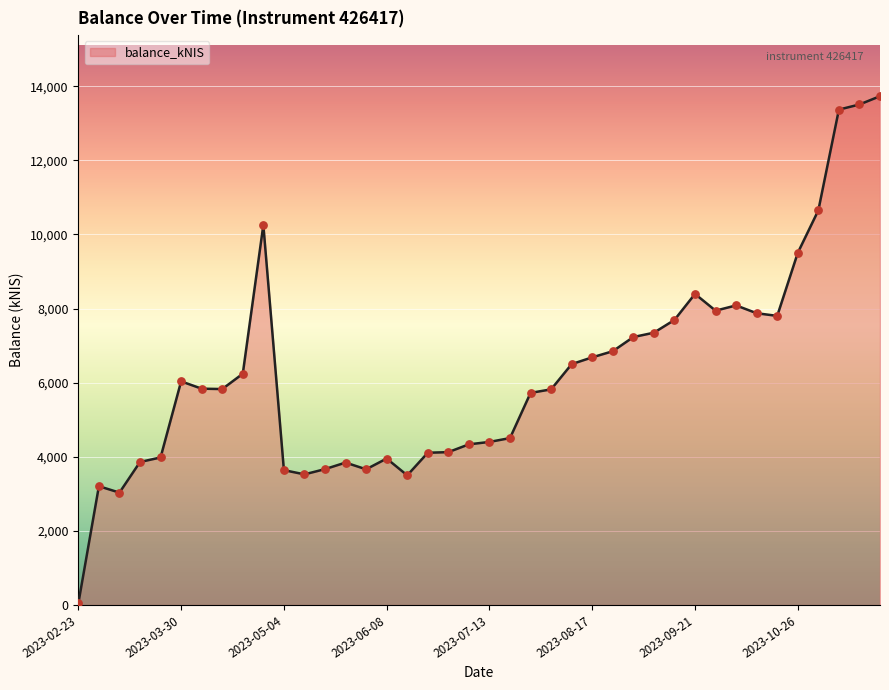

What is the greatest value displayed?

13731.1